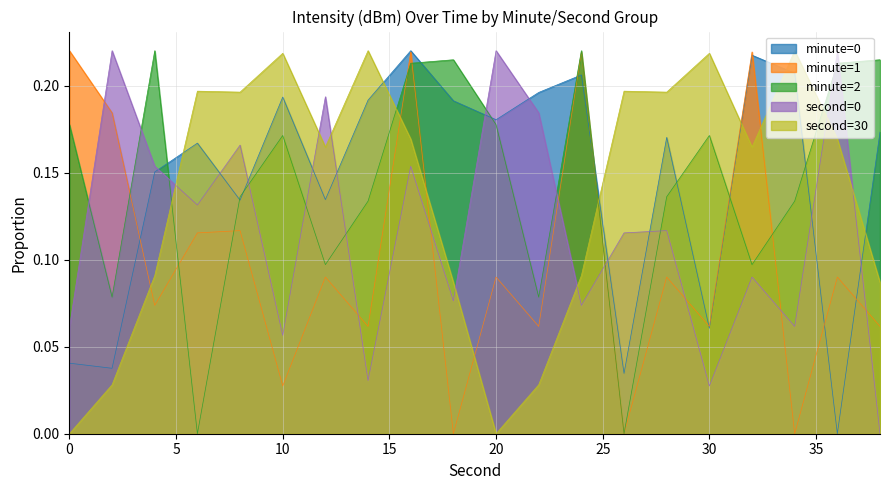

True or false: minute=1 and second=30 intersect in this chart.

True